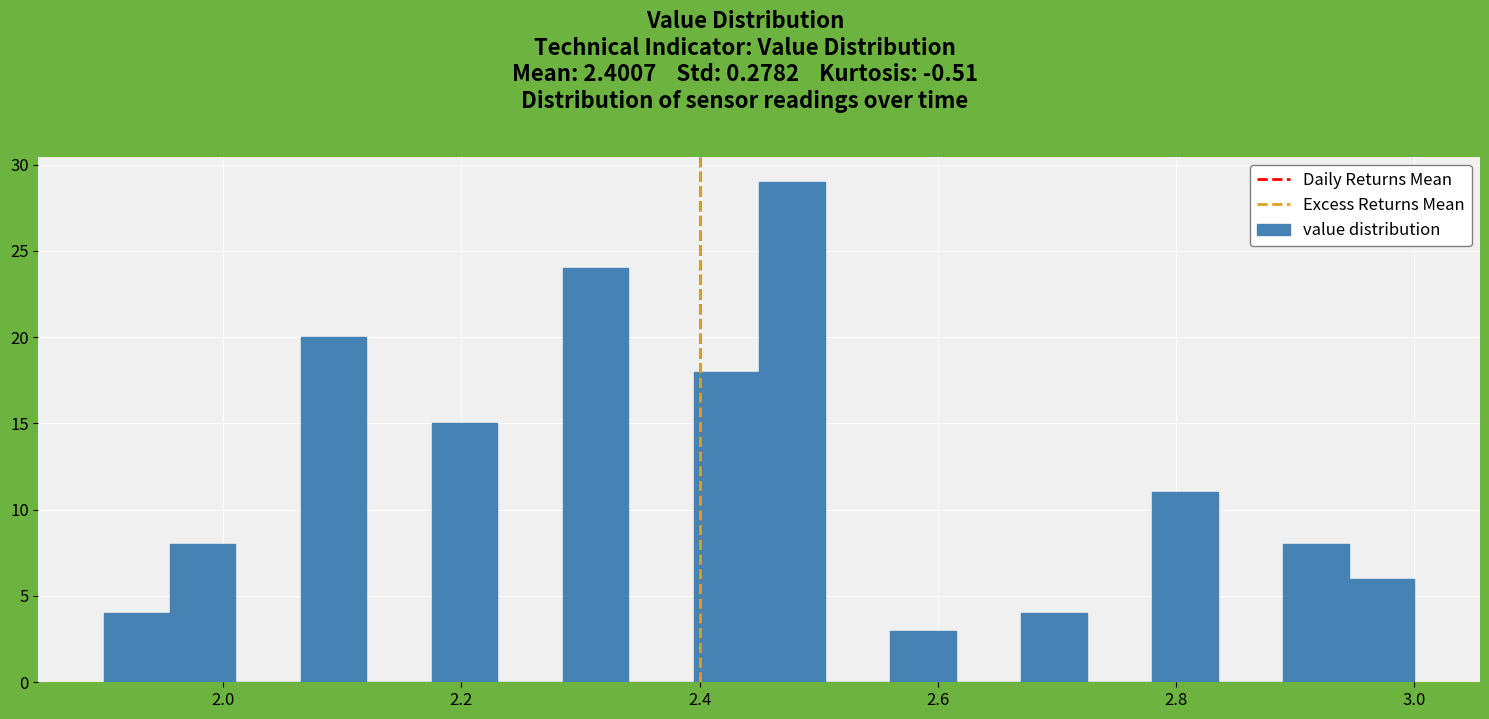

Read against the x-axis, roughly where is the centre of the tallest bar?

2.48